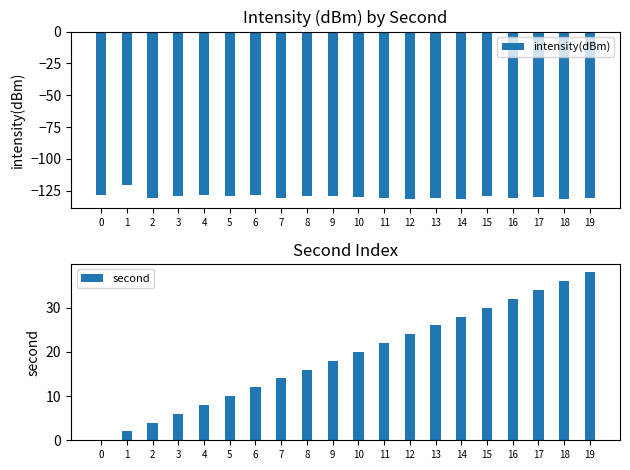

Read the second value at 8.

16